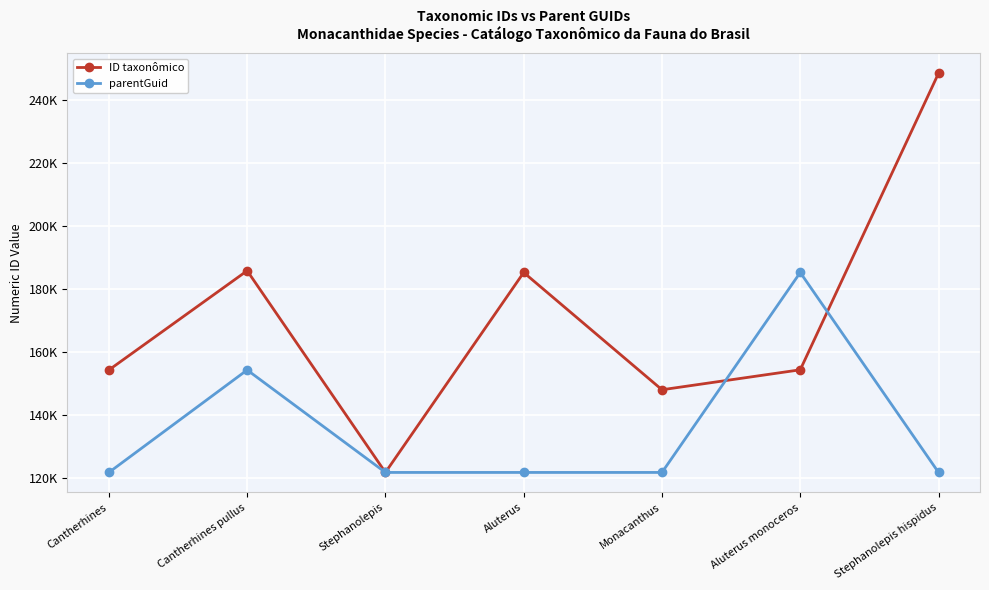

At which category does ID taxonômico reach its first local peak?

Cantherhines pullus